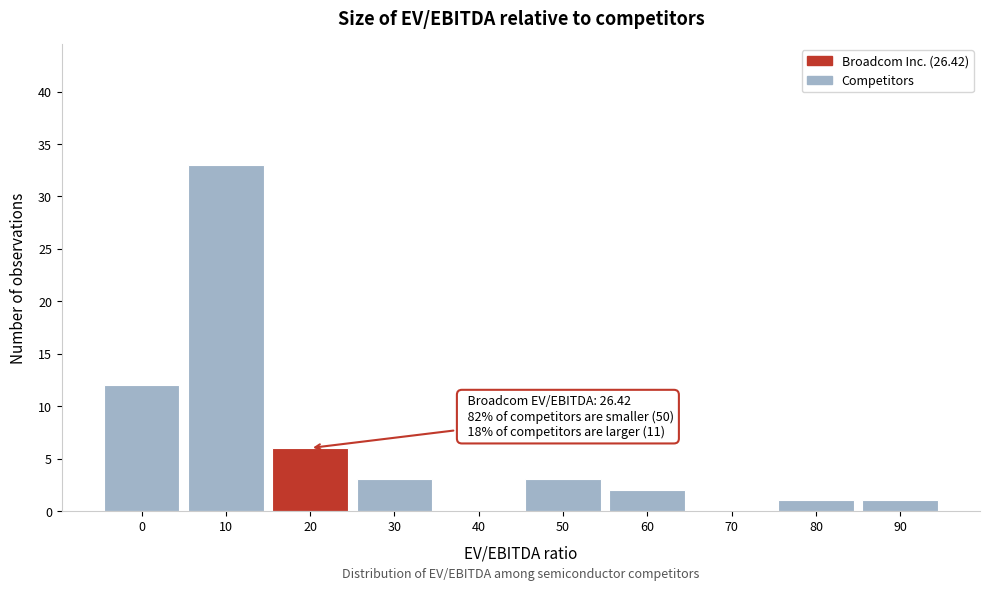

Reading right to left, what are all the values shown in this chart?

90=1	80=1	70=0	60=2	50=3	40=0	30=3	20=6	10=33	0=12